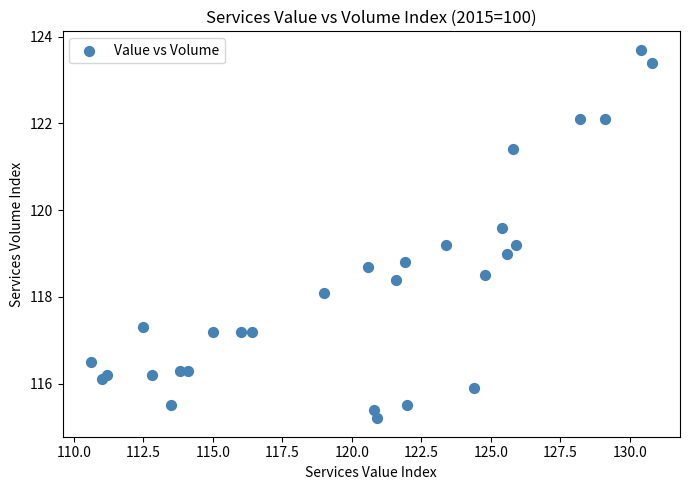

What is the range of Y values (max minus min)?

8.5